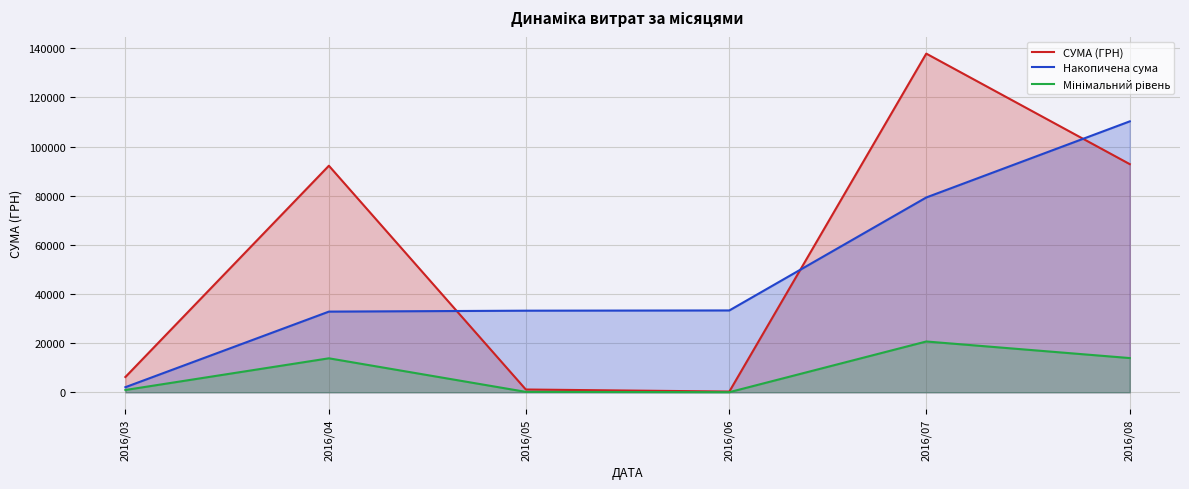

True or false: Мінімальний рівень and СУМА (ГРН) intersect in this chart.

False